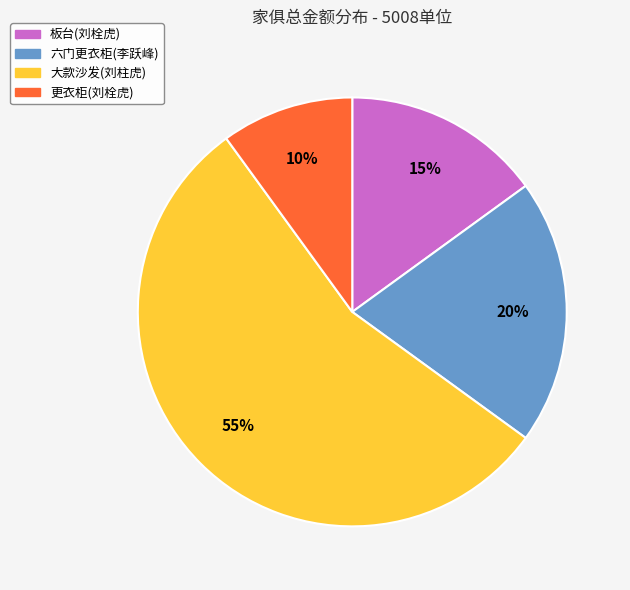

What is the majority slice?

大款沙发(刘柱虎)